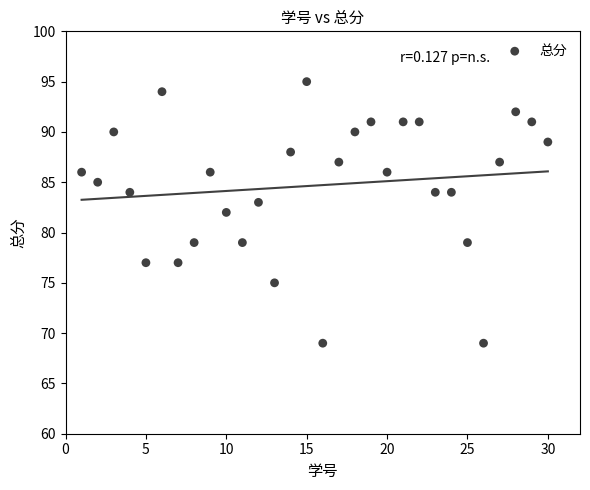

What is the range of X values (max minus min)?

29